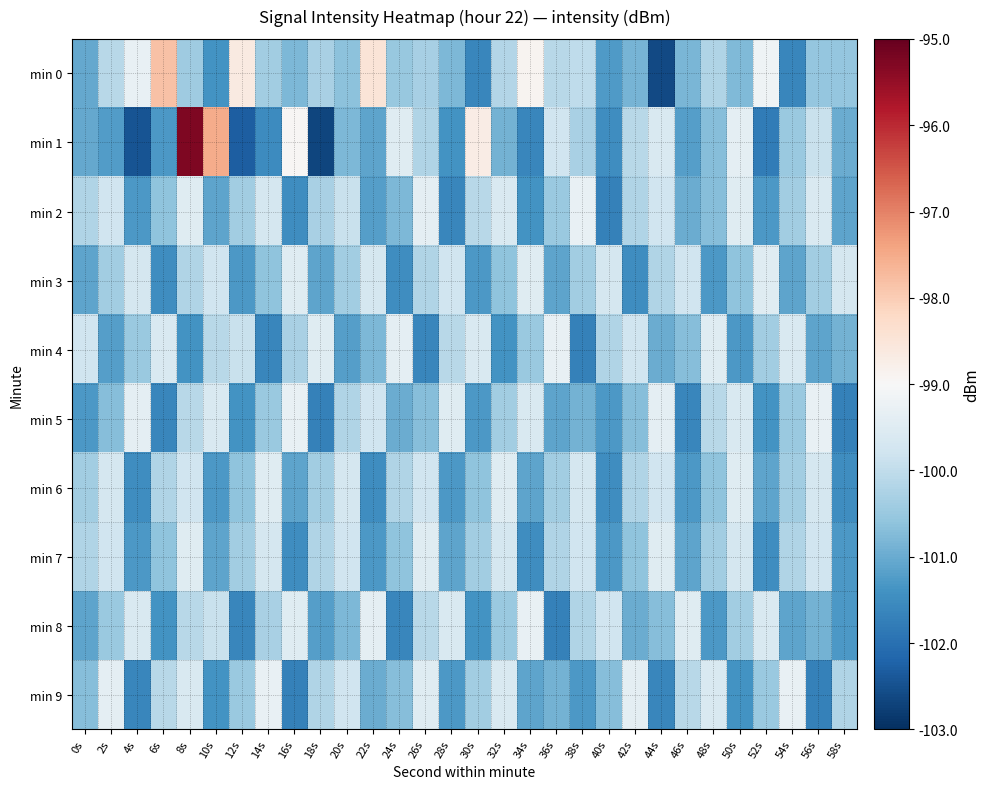

Which series has the widest spread of values?

min 1